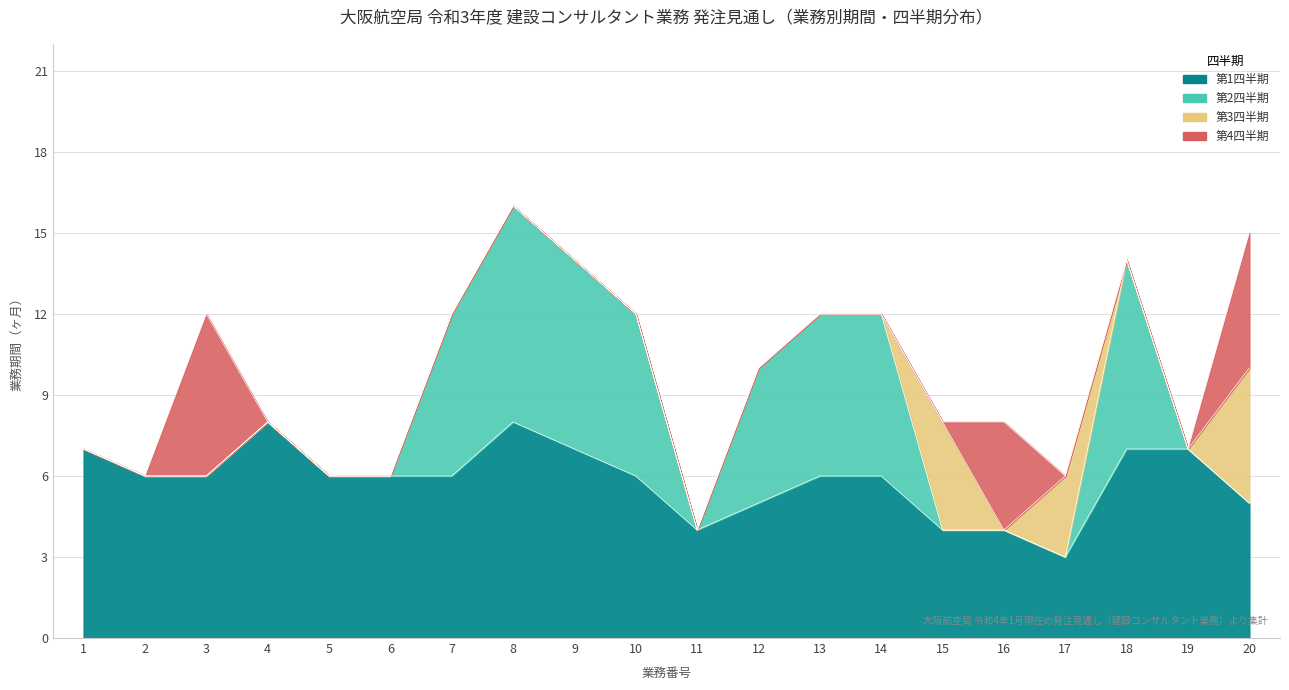

Reading left to right, extract all data points from this chart.

第1四半期: 1=7	2=6	3=6	4=8	5=6	6=6	7=6	8=8	9=7	10=6	11=4	12=5	13=6	14=6	15=4	16=4	17=3	18=7	19=7	20=5
第2四半期: 1=0	2=0	3=0	4=0	5=0	6=0	7=6	8=8	9=7	10=6	11=0	12=5	13=6	14=6	15=0	16=0	17=0	18=7	19=0	20=0
第3四半期: 1=0	2=0	3=0	4=0	5=0	6=0	7=0	8=0	9=0	10=0	11=0	12=0	13=0	14=0	15=4	16=0	17=3	18=0	19=0	20=5
第4四半期: 1=0	2=0	3=6	4=0	5=0	6=0	7=0	8=0	9=0	10=0	11=0	12=0	13=0	14=0	15=0	16=4	17=0	18=0	19=0	20=5